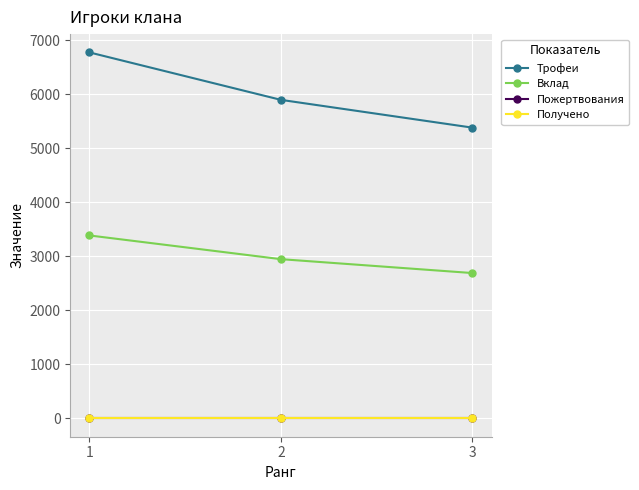

Between 1 and 3, which series saw the biggest shift?

Трофеи